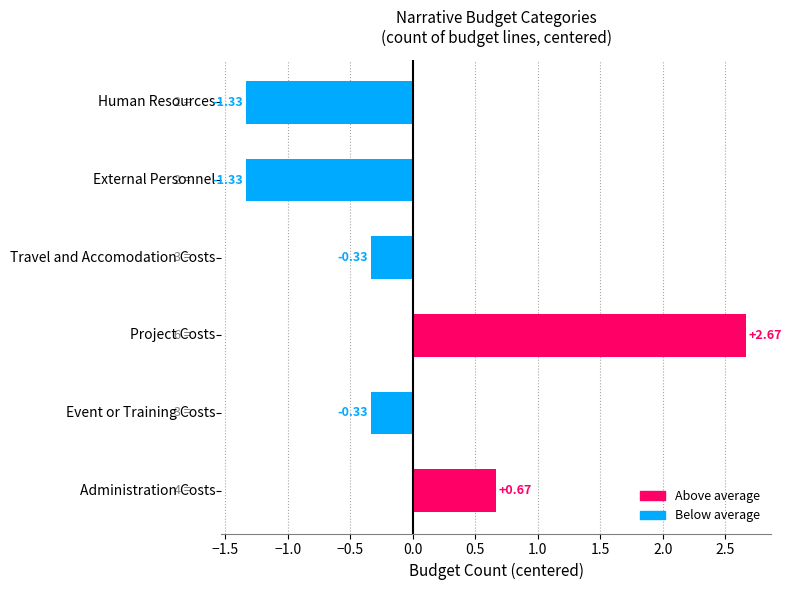

What is the difference between the maximum and minimum values?

4.0